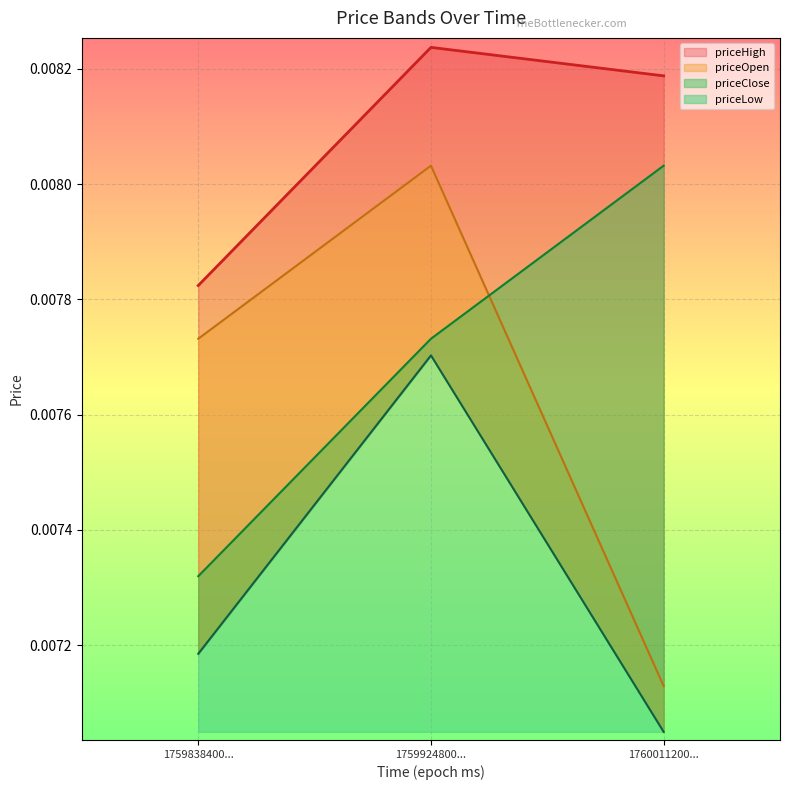

How many lines are shown in the chart?

4